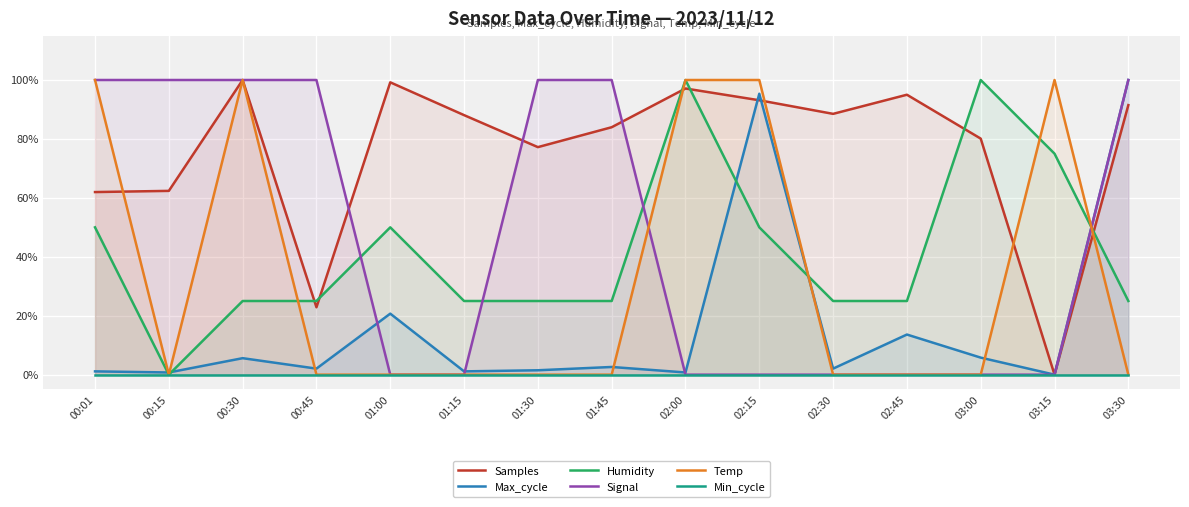

Reading right to left, transcribe all the data shown in this chart.

Samples: 0.9	0.0	0.8	1.0	0.9	0.9	1.0	0.8	0.8	0.9	1.0	0.2	1.0	0.6	0.6
Max_cycle: 1.0	0.0	0.1	0.1	0.0	1.0	0.0	0.0	0.0	0.0	0.2	0.0	0.1	0.0	0.0
Humidity: 0.3	0.8	1.0	0.3	0.3	0.5	1.0	0.3	0.3	0.3	0.5	0.3	0.3	0.0	0.5
Signal: 1.0	0.0	0.0	0.0	0.0	0.0	0.0	1.0	1.0	0.0	0.0	1.0	1.0	1.0	1.0
Temp: 0.0	1.0	0.0	0.0	0.0	1.0	1.0	0.0	0.0	0.0	0.0	0.0	1.0	0.0	1.0
Min_cycle: 0.0	0.0	0.0	0.0	0.0	0.0	0.0	0.0	0.0	0.0	0.0	0.0	0.0	0.0	0.0